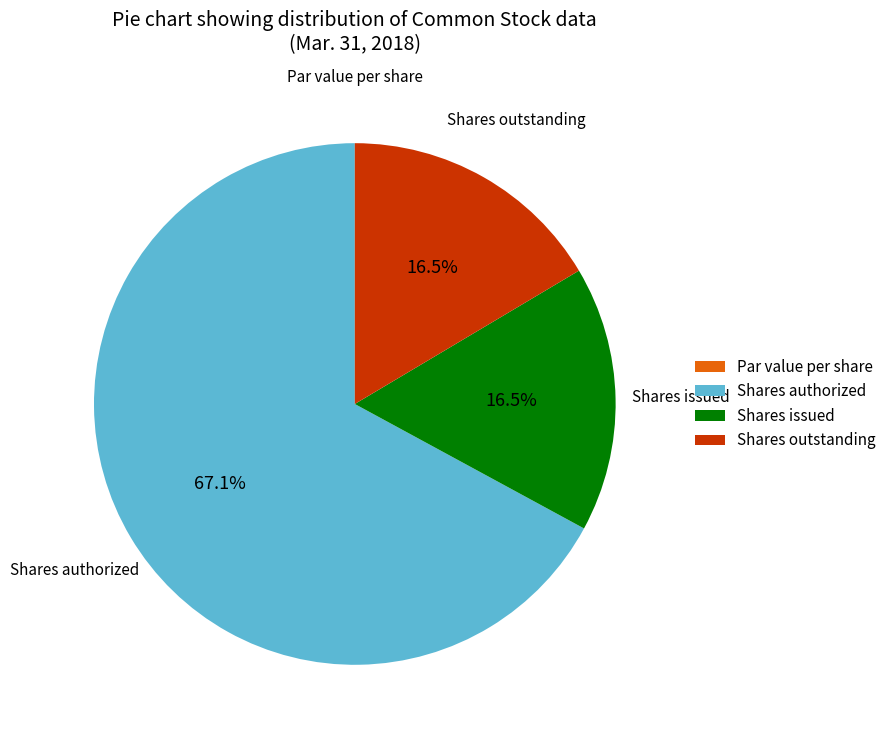

Between Shares outstanding and Shares authorized, which is larger?

Shares authorized